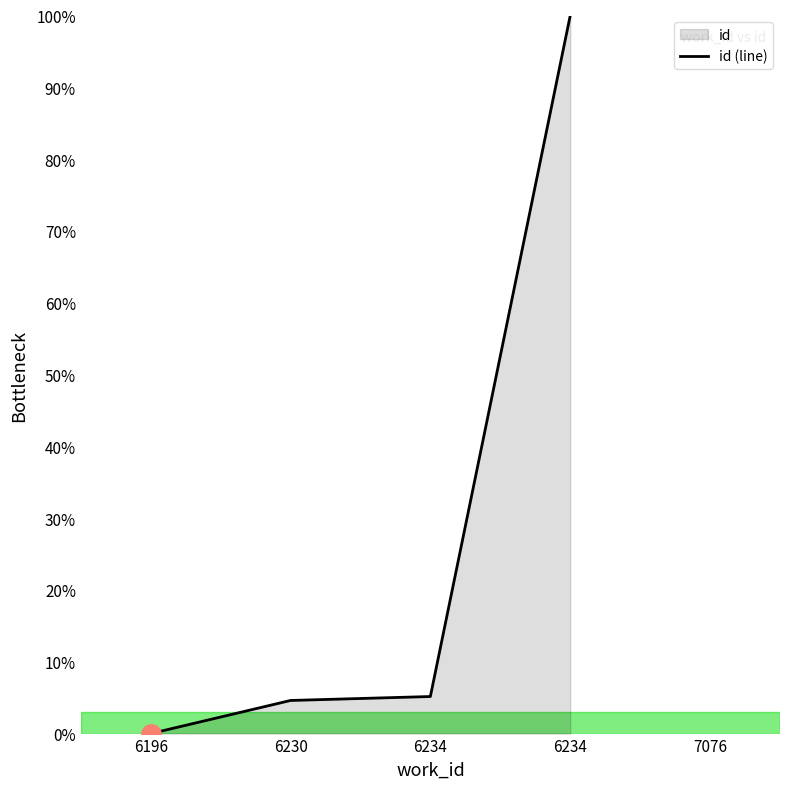

List the labels in order of value, smallest first.

6196, 6230, 6234, 6234, 6234